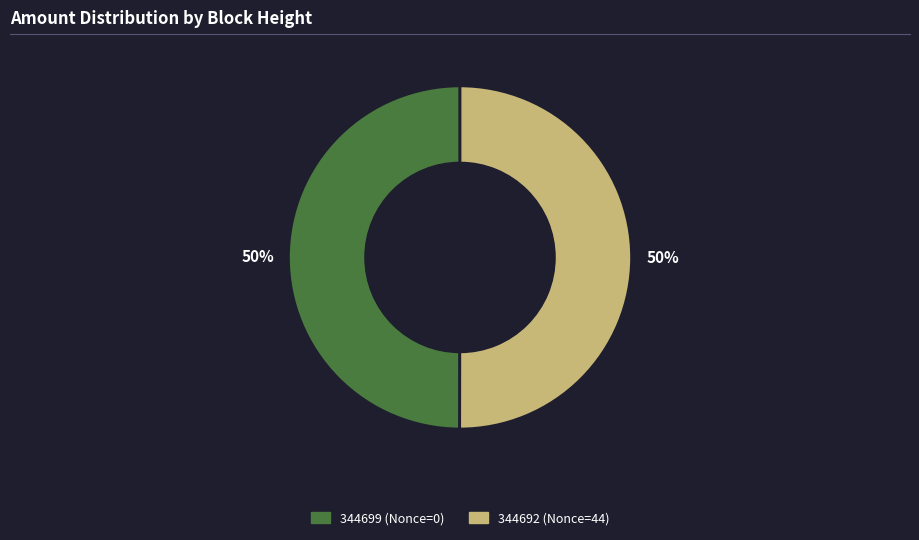

Combined, do 344692 and 344699 account for over 50%?

Yes